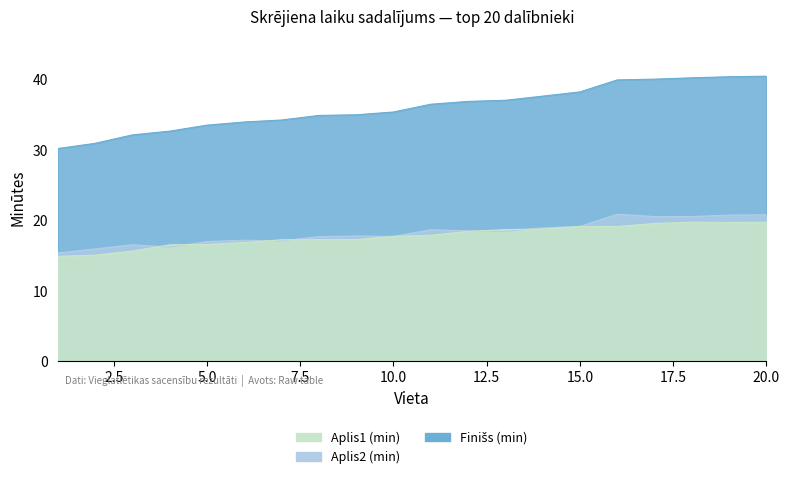

After their last crossing, which series has the higher values: Aplis1 (min) or Aplis2 (min)?

Aplis2 (min)